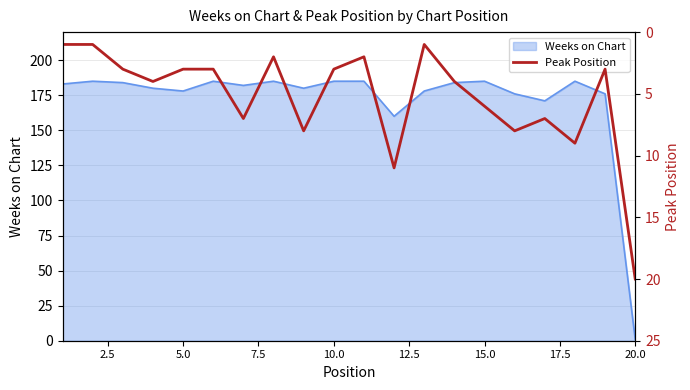

What is the maximum value for Weeks on Chart?

185